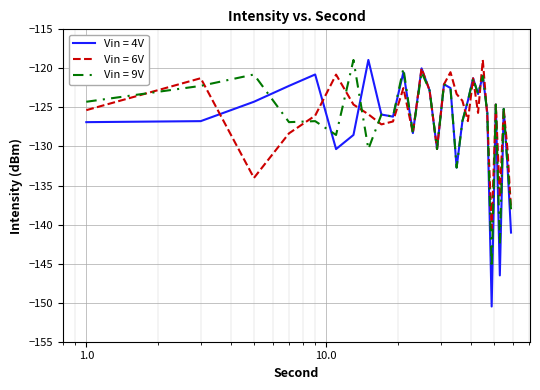

How many values in the Vin = 4V series are below -125?

16